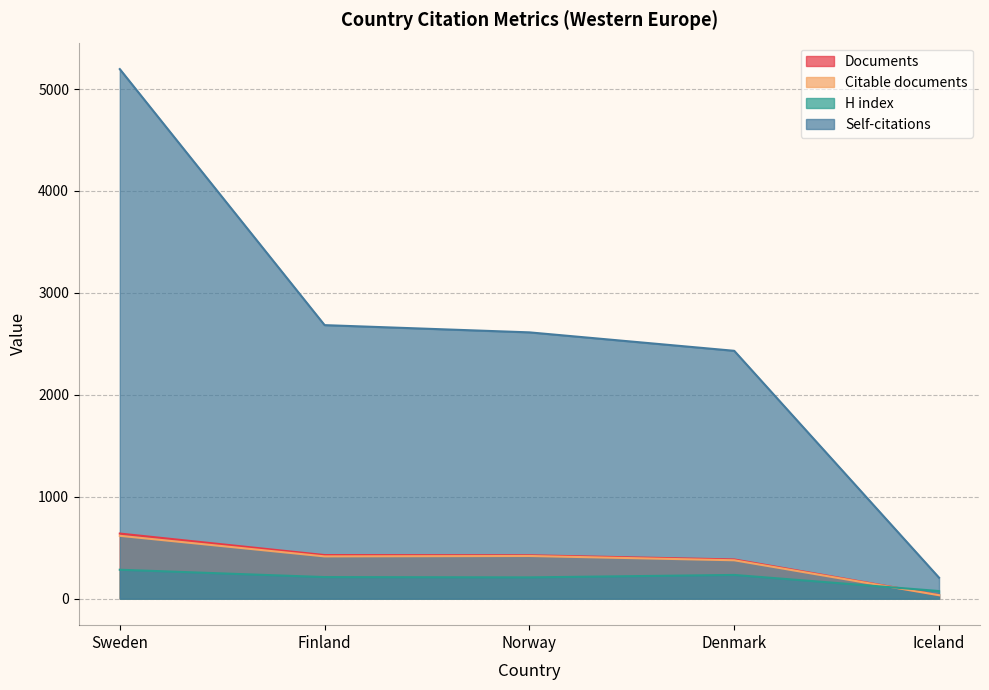

Is it true that H index equals 209 at Norway?

True